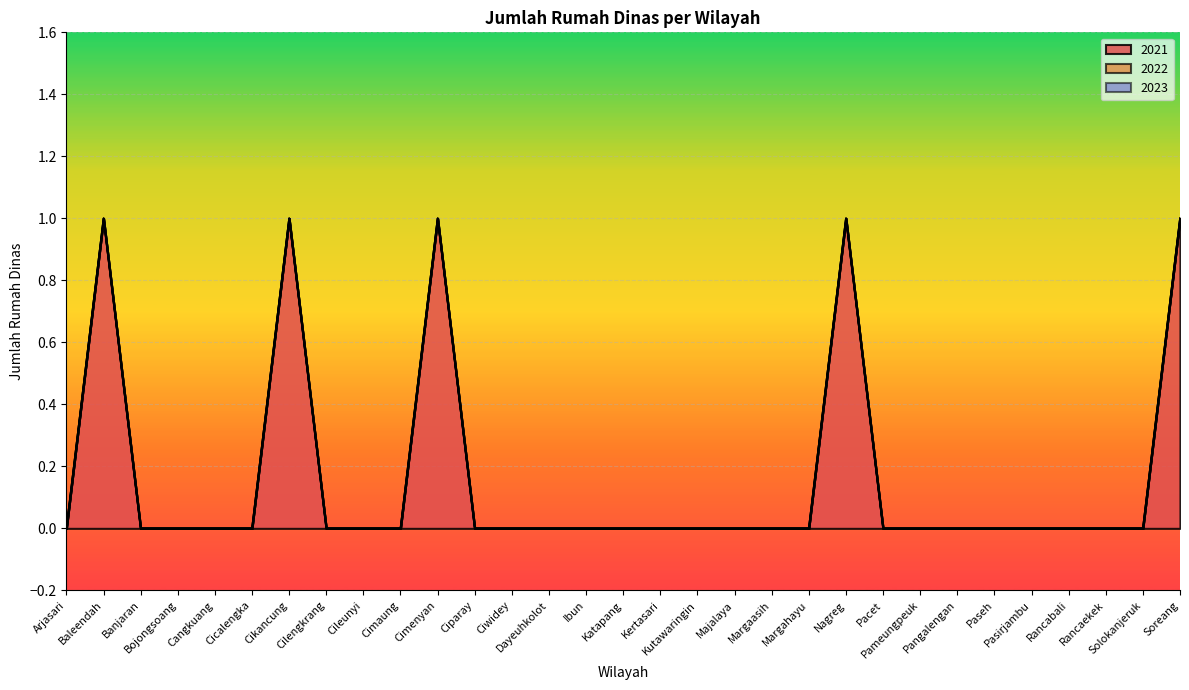

At how many categories does at least one series exceed 0?

5